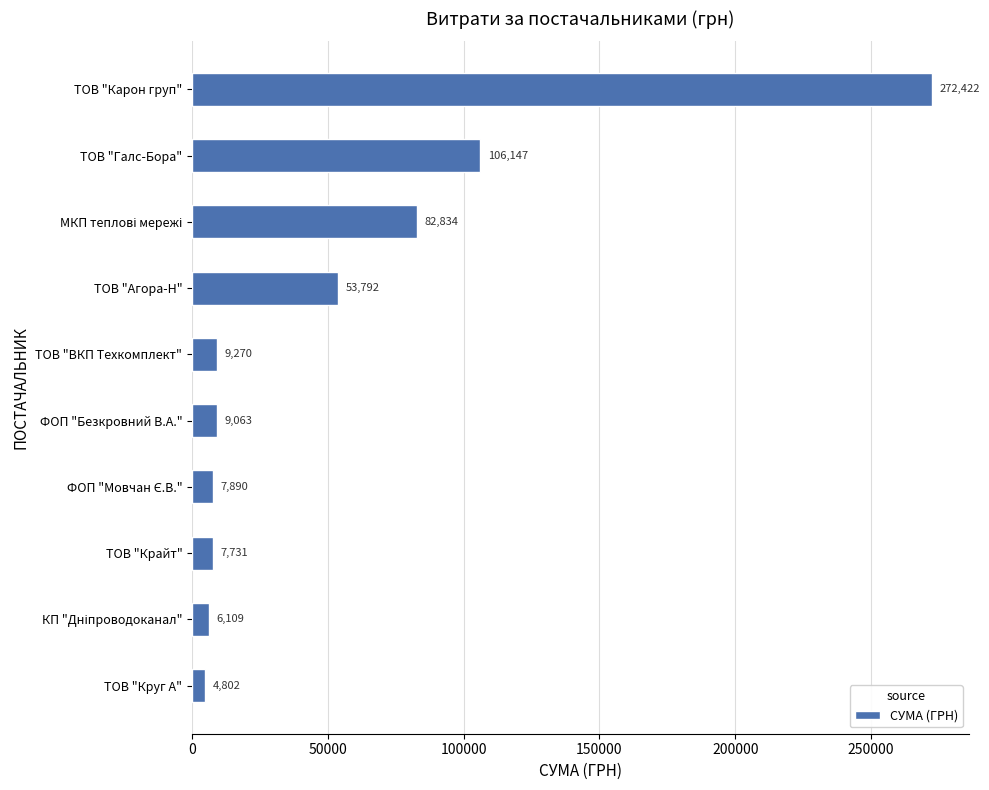

Where is the data nearest to the value 138612?

ТОВ "Галс-Бора"